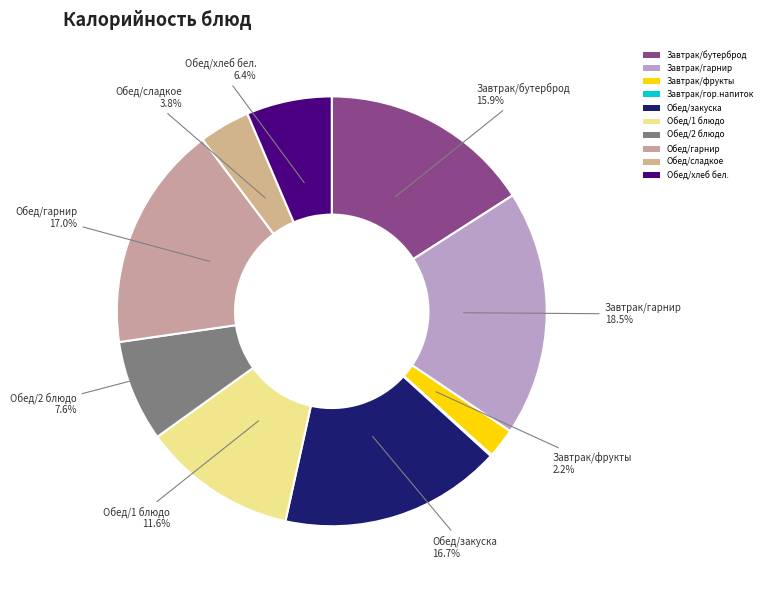

Count the number of slices in the pie.

10